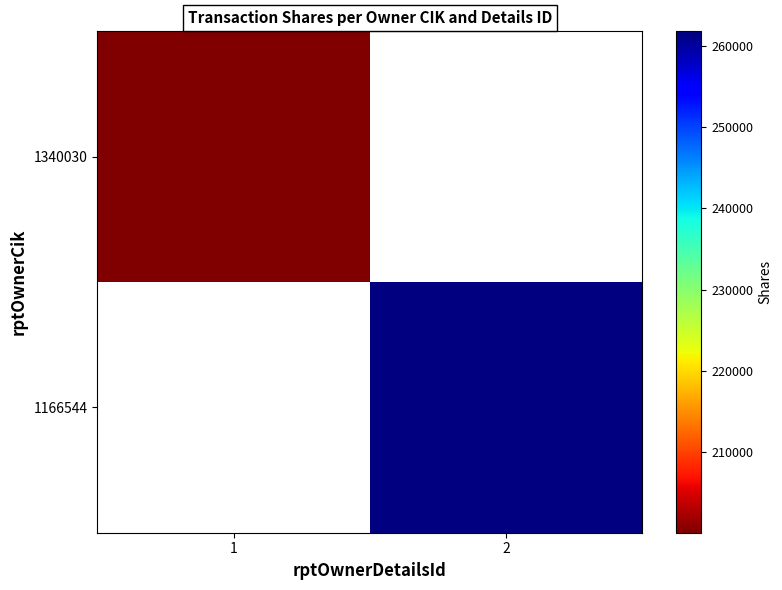

What is the minimum value shown in the chart?

200005.0